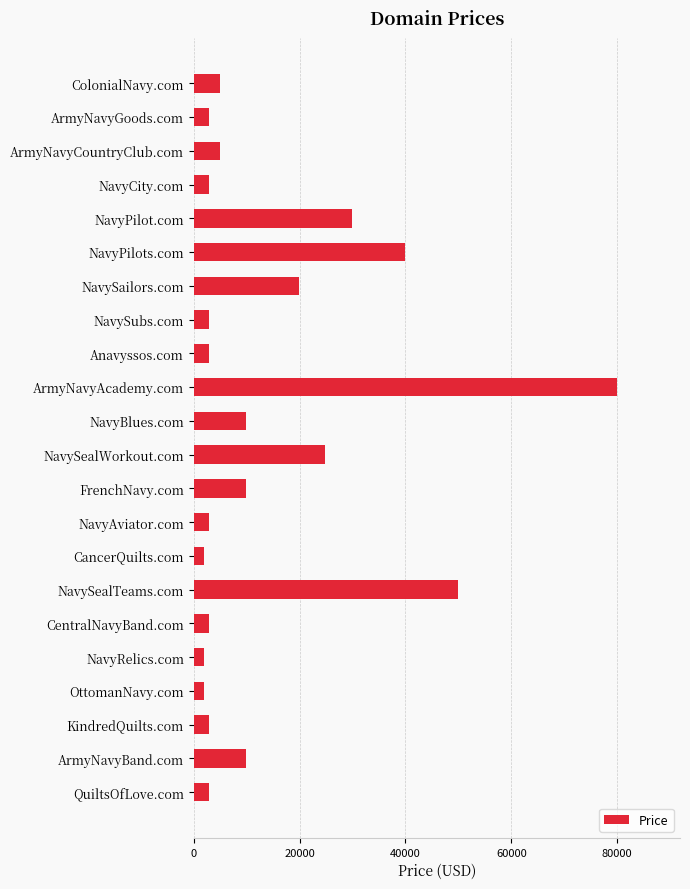

Reading top to bottom, list all the values displayed in this chart.

4888	2888	4888	2888	29888	39888	19888	2888	2888	79888	9888	24888	9888	2888	1888	49888	2888	1888	1888	2888	9888	2888